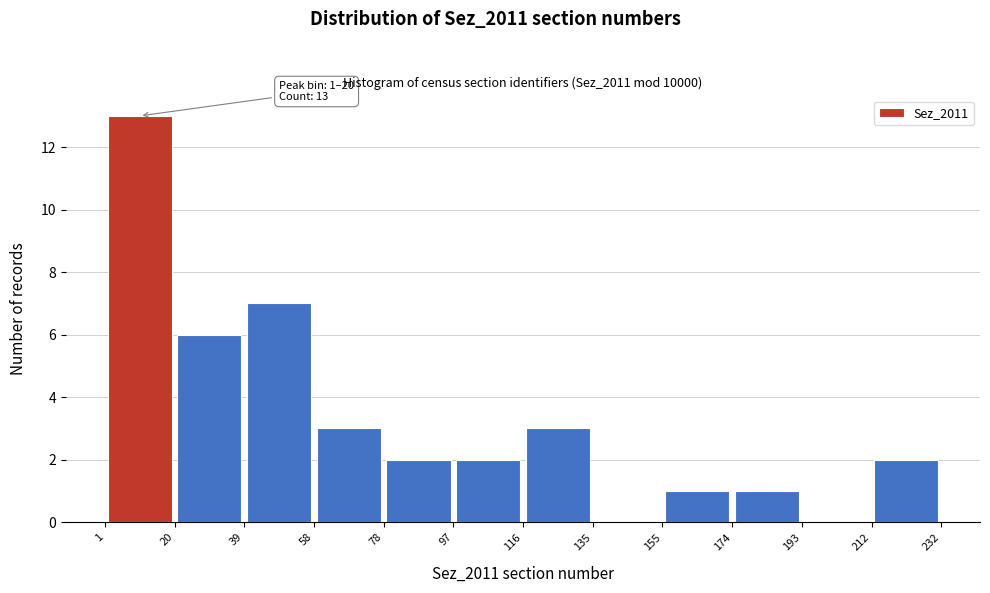

Which range on the x-axis has the tallest bar?

1 to 20